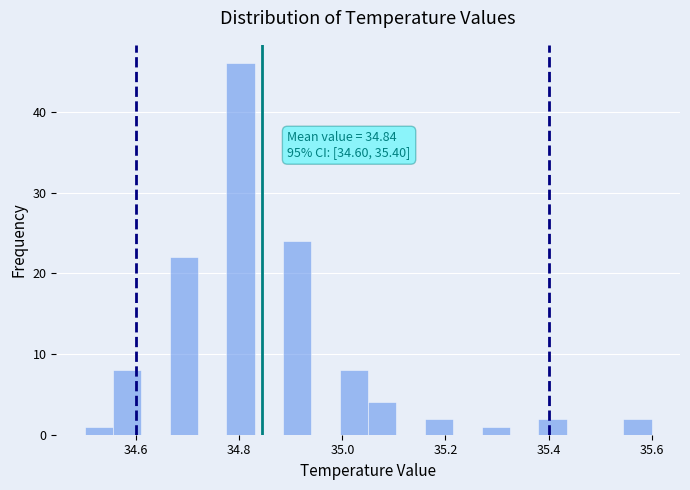

Around what value on the x-axis is the tallest bar? Give the approximate position of its centre, as read against the axis.

34.80